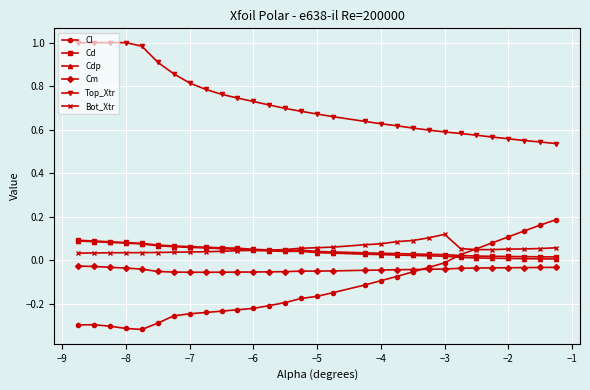

True or false: Top_Xtr and Cd intersect in this chart.

False